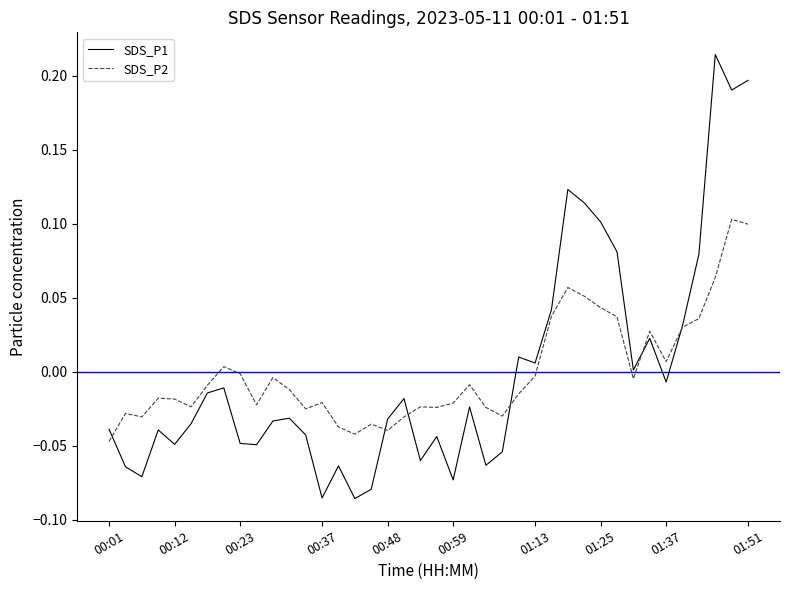

After their last crossing, which series has the higher values: SDS_P1 or SDS_P2?

SDS_P1